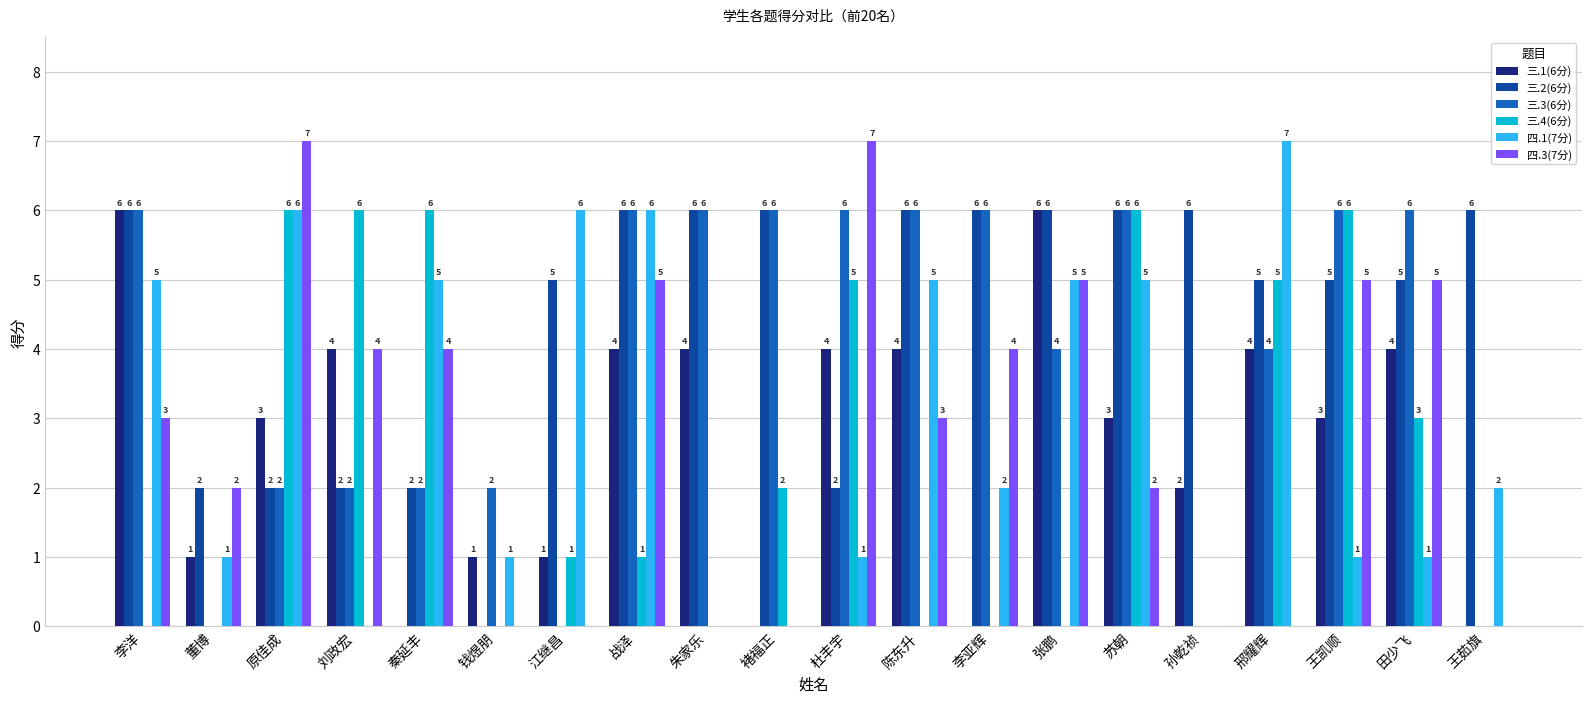

What is the highest value of the 四.3(7分) series?

7